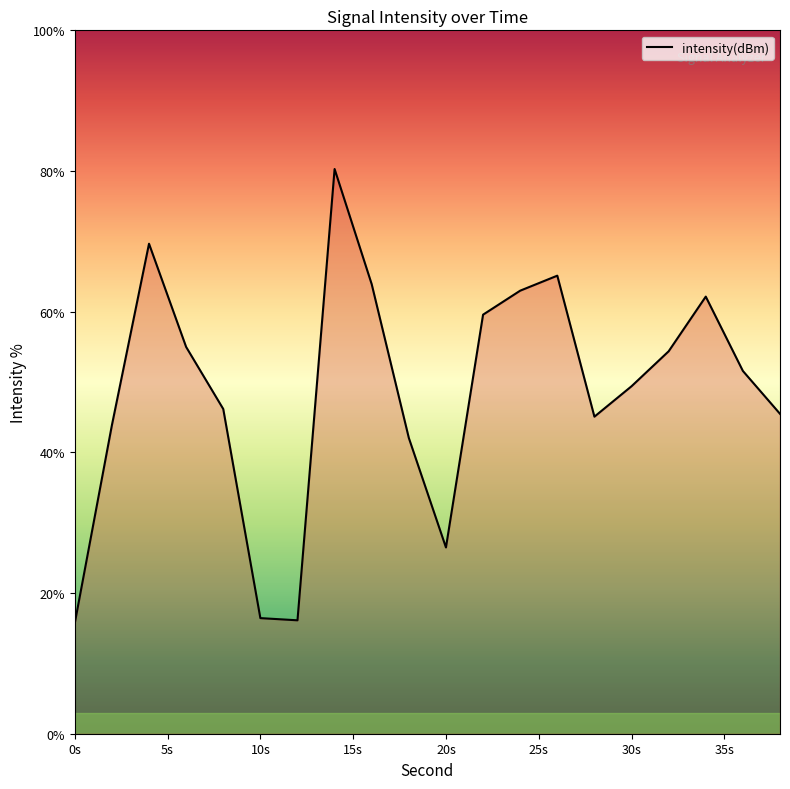

What is the greatest value displayed?

80.3